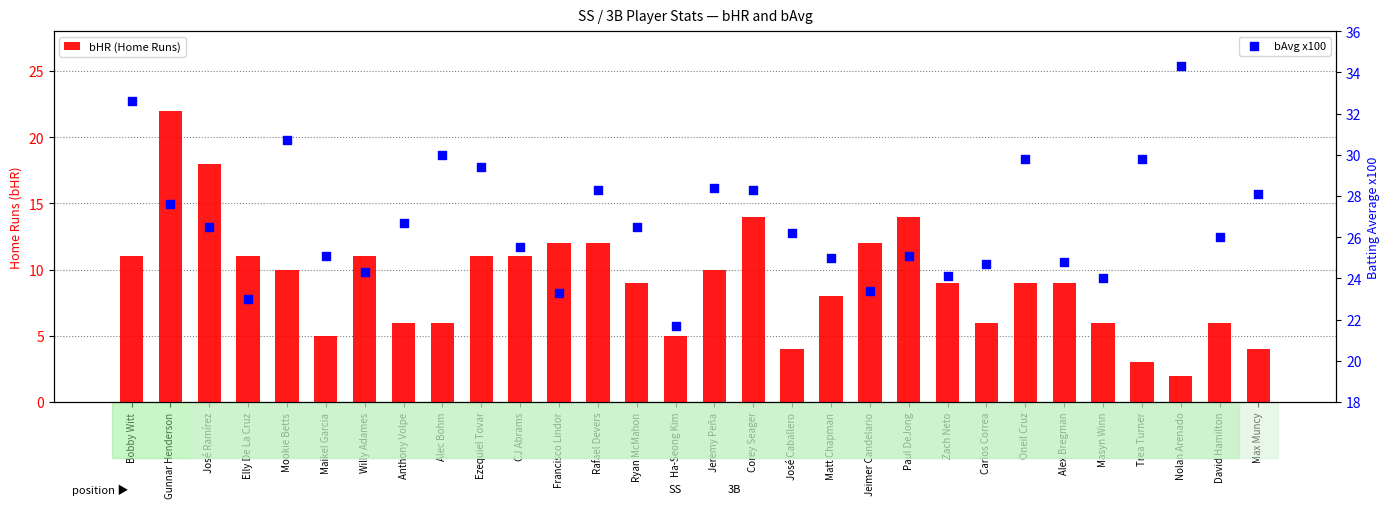

Which series has the widest spread of Y values?

bHR (Home Runs)